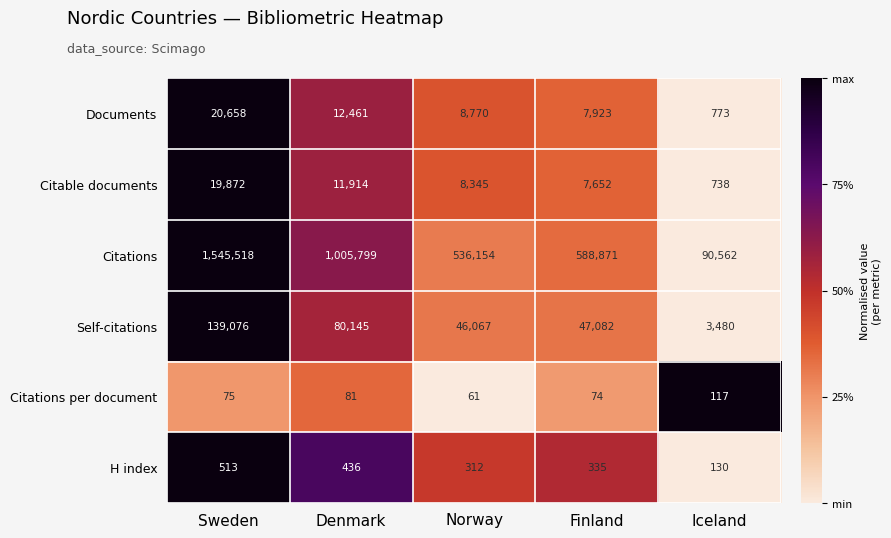

What is the total value across all series at Sweden?

1725712